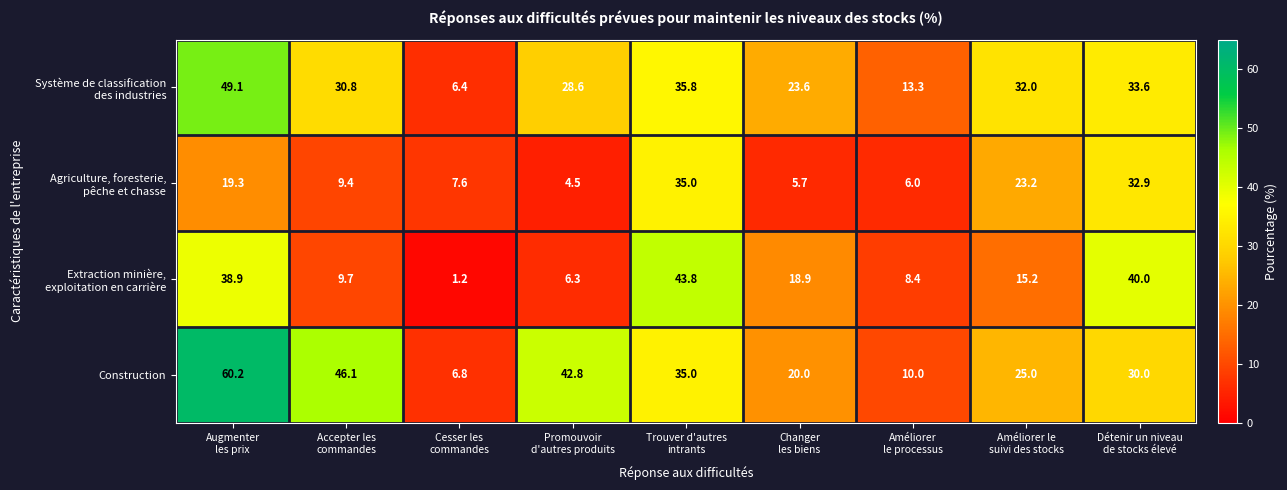

What is the difference between the highest and lowest values at Améliorer le
suivi des stocks?

16.8